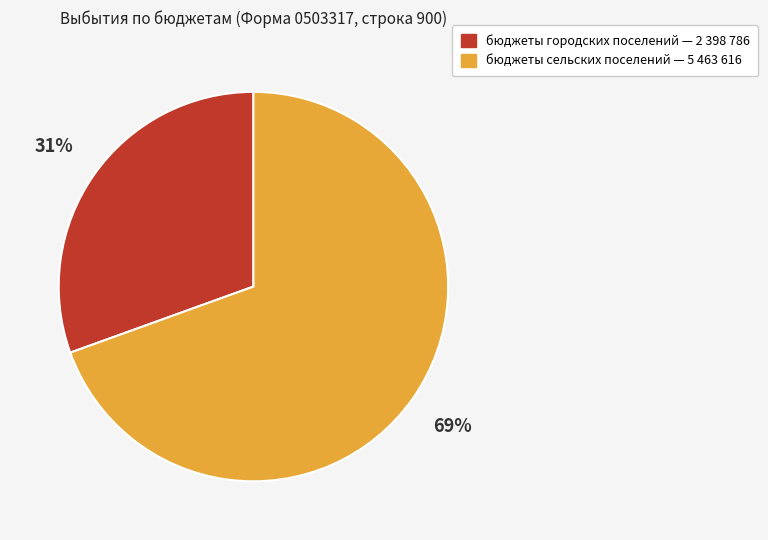

Does any single category account for the majority?

Yes